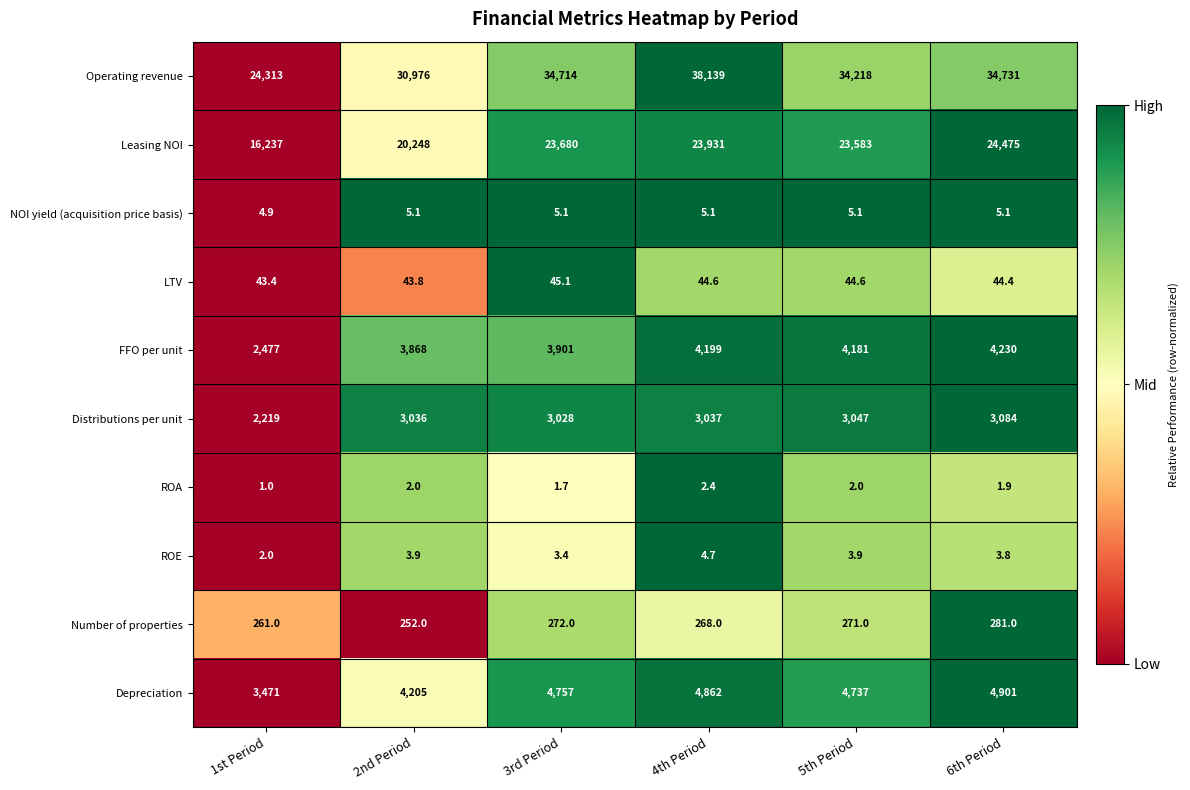

At which category does the chart reach its minimum across all series?

1st Period